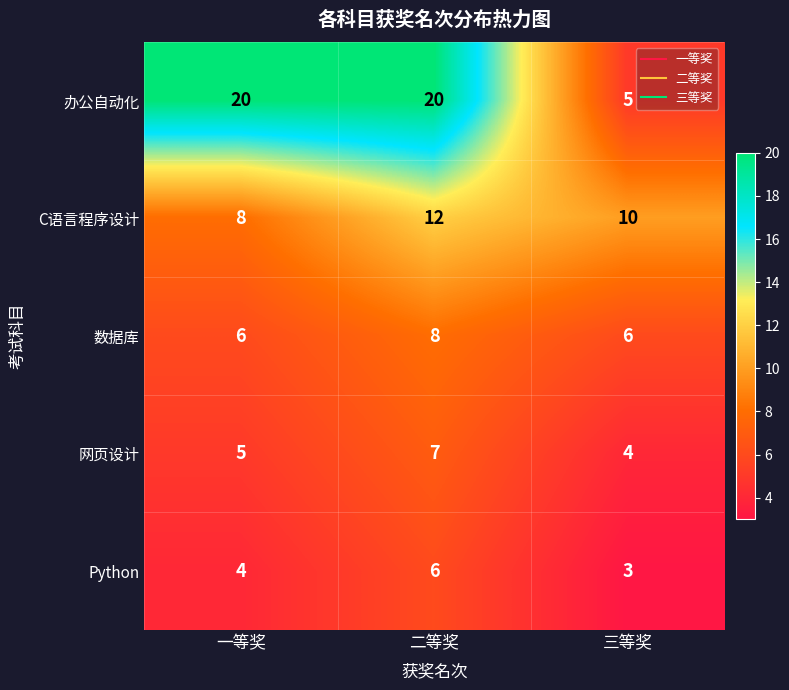

The value of C语言程序设计 at 一等奖 is 11. True or false?

False